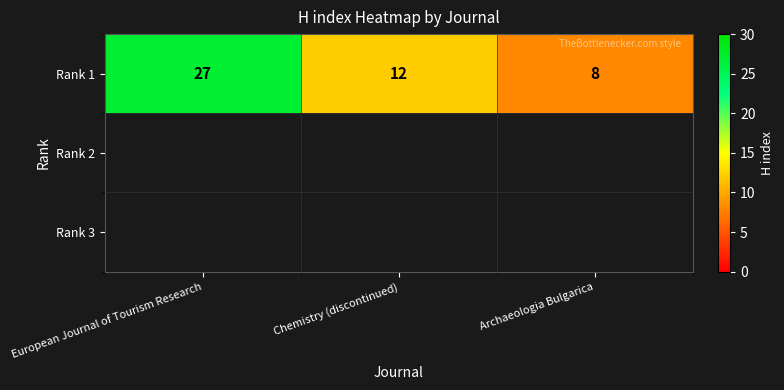

Is it true that the value at Archaeologia Bulgarica is 12?

False